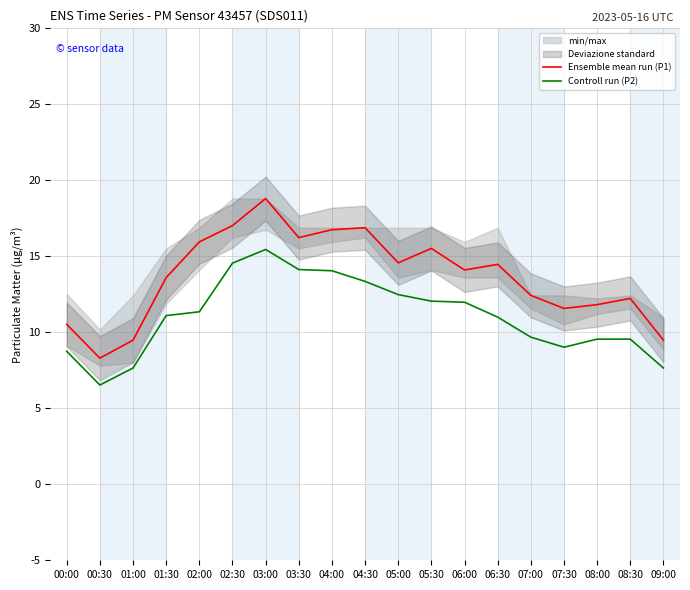

What is the sum of all Ensemble mean run (P1) values?

259.7